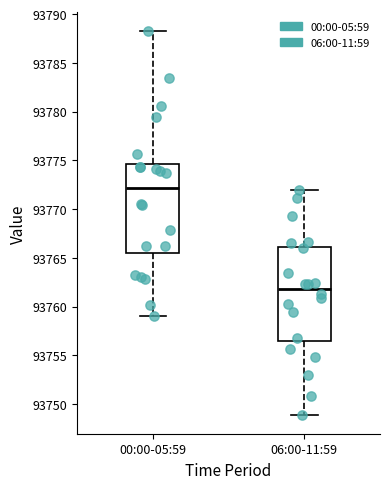

Comparing the boxes themselves (not the whiskers), which one is the tallest?

06:00-11:59